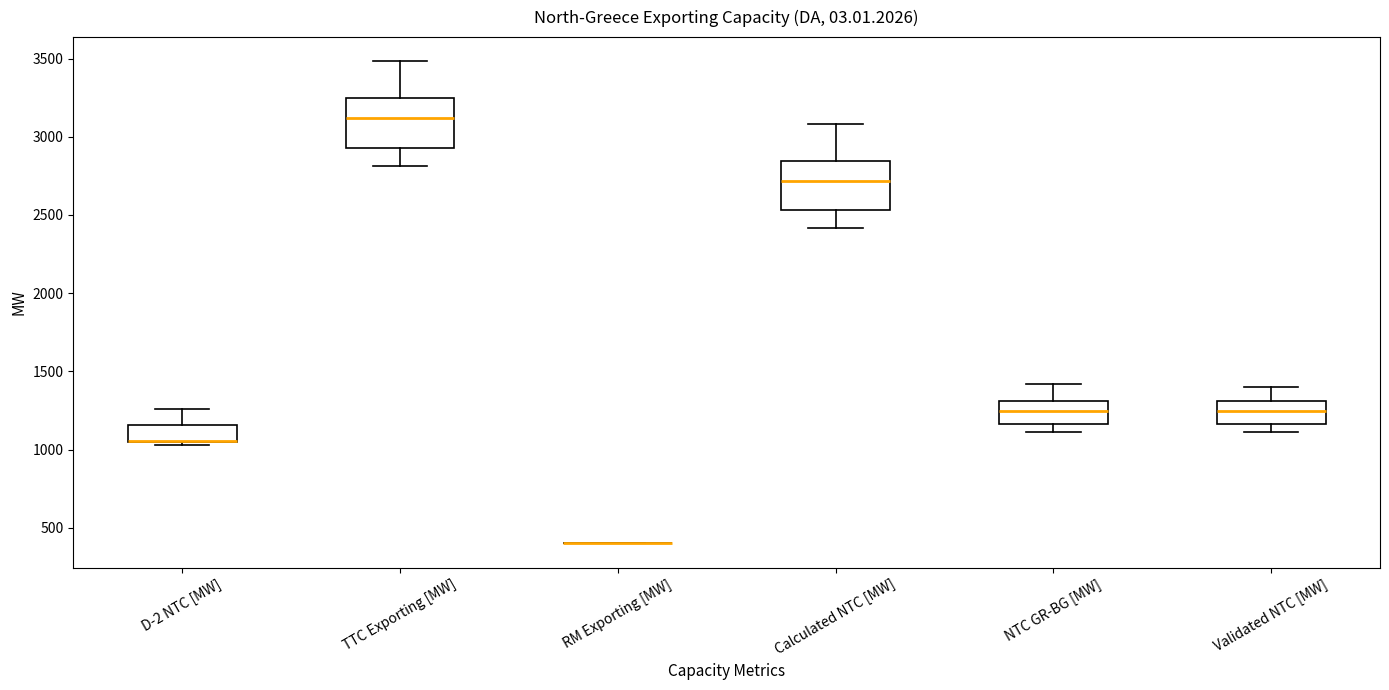

Reading left to right, transcribe this box plot: for each box, give where its median line is, the range the box spans, and where its two whiskers end, as read against the y-axis. The values are not printed on the chart, so give them approximately, as read against the axis.

D-2 NTC [MW]: median 1050 (drawn on the box's lower edge), box 1050 to 1150, whiskers 1050 (just below the box's lower edge) to 1250
TTC Exporting [MW]: median 3100, box 2950 to 3250, whiskers 2800 to 3500
RM Exporting [MW]: box collapsed to a line at 400, whiskers 400 to 400
Calculated NTC [MW]: median 2700, box 2550 to 2850, whiskers 2400 to 3100
NTC GR-BG [MW]: median 1250, box 1150 to 1300, whiskers 1100 to 1400
Validated NTC [MW]: median 1250, box 1150 to 1300, whiskers 1100 to 1400